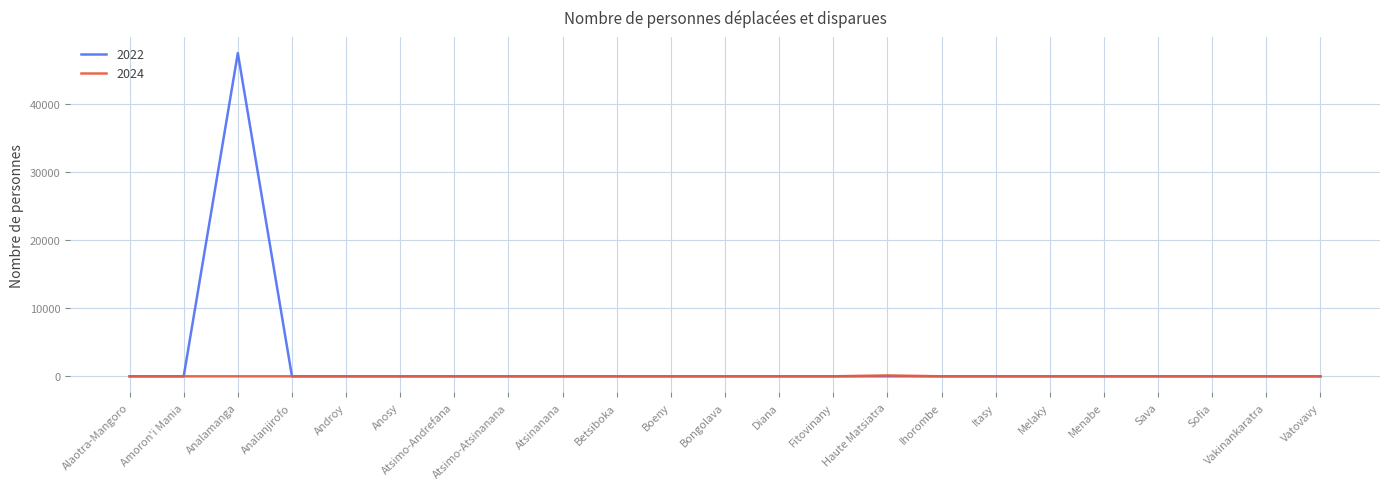

Which category has the highest value across all series?

Analamanga